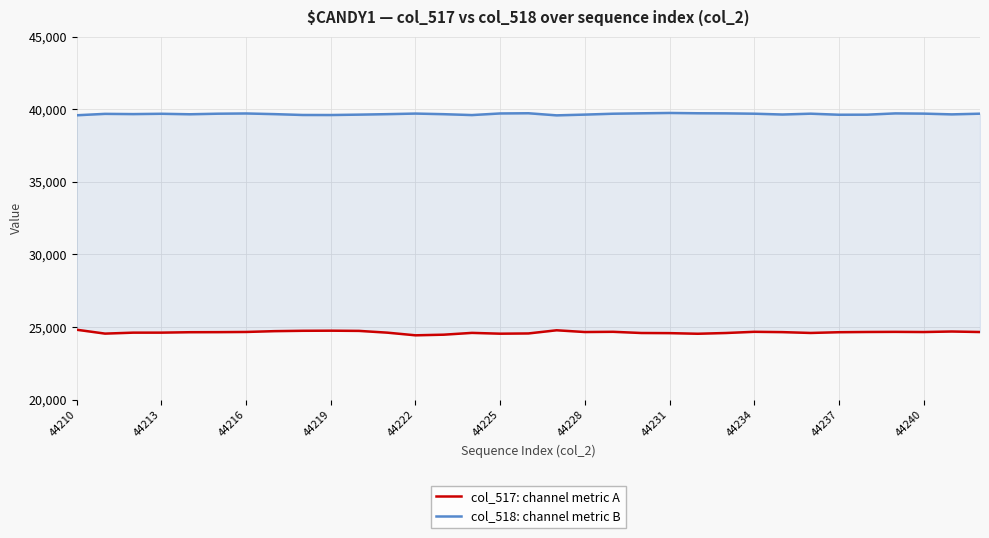

The value of col_518: channel metric B at 44222 is 55040. True or false?

False